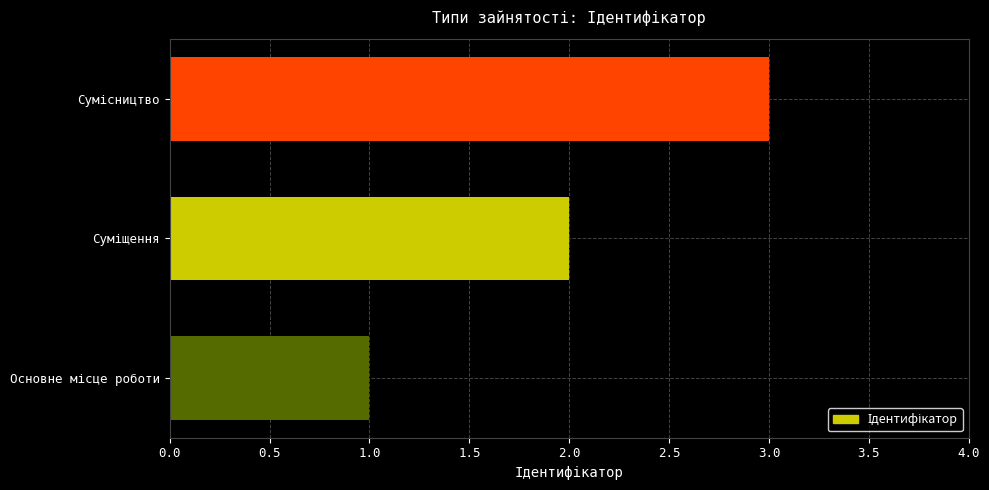

What is the greatest value displayed?

3